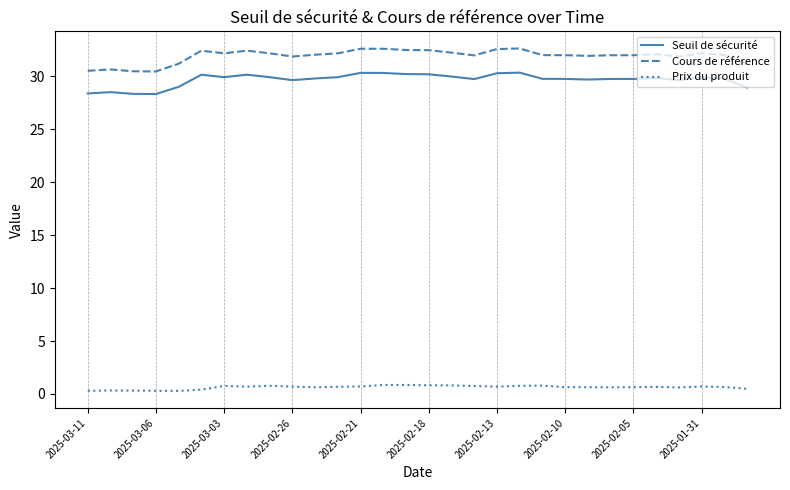

Which series has the widest spread of values?

Cours de référence